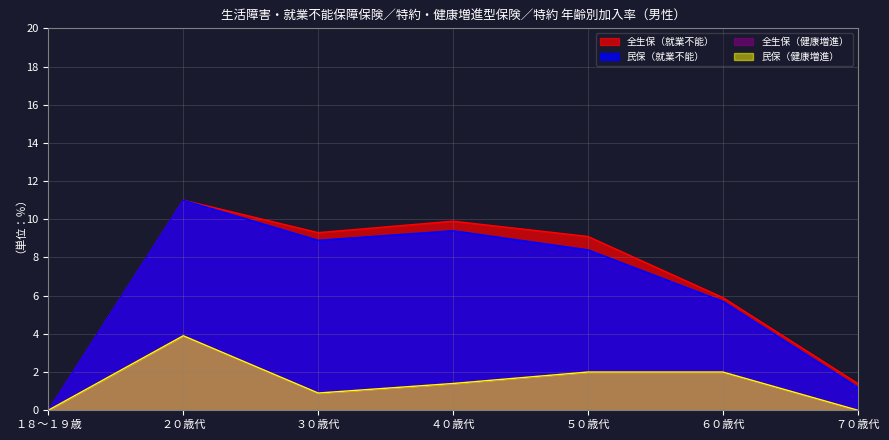

Which series has the largest total across all categories?

生活障害・就業不能保障保険／生活障害・就業不能保障特約（全生保）